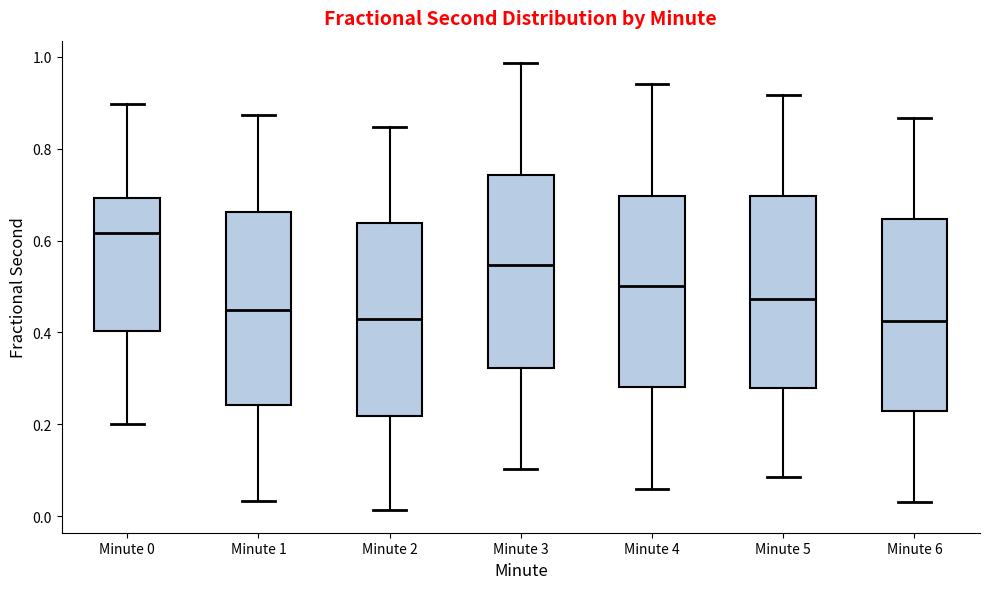

Where is the lower edge of the box for Minute 5 on the y-axis? The values are not printed on the chart, so give them approximately, as read against the axis.

0.28